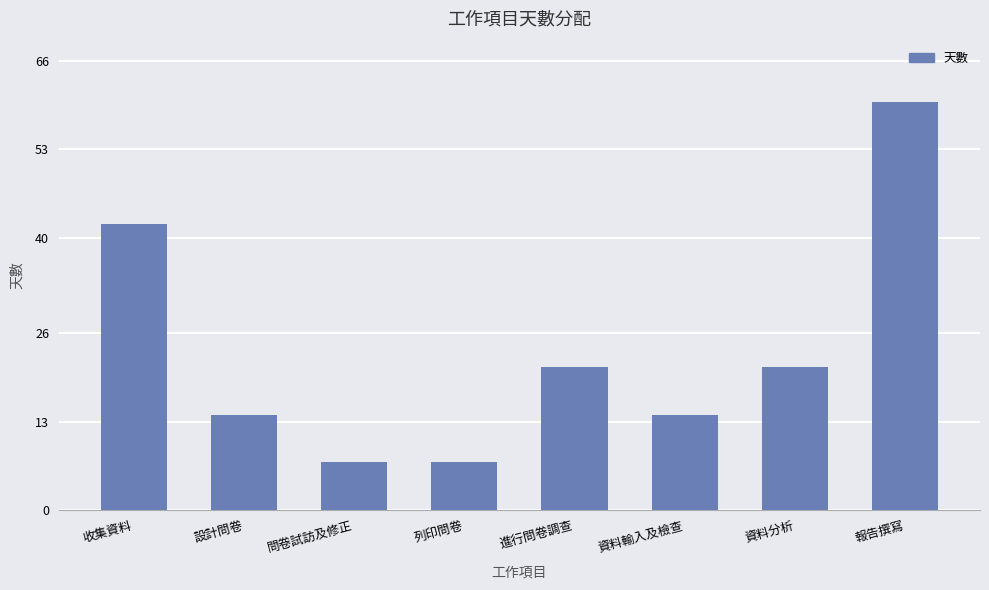

What is the difference between the values at 設計問卷 and 資料分析?

7